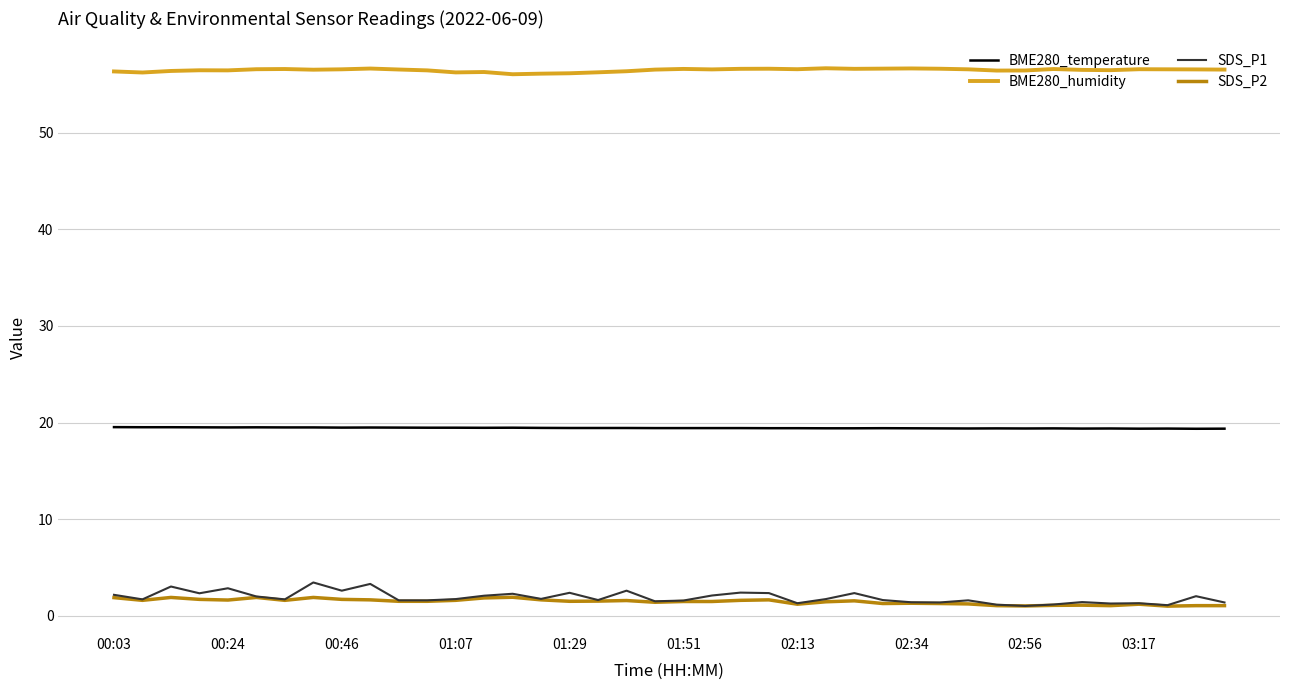

What is the greatest value displayed?

56.7